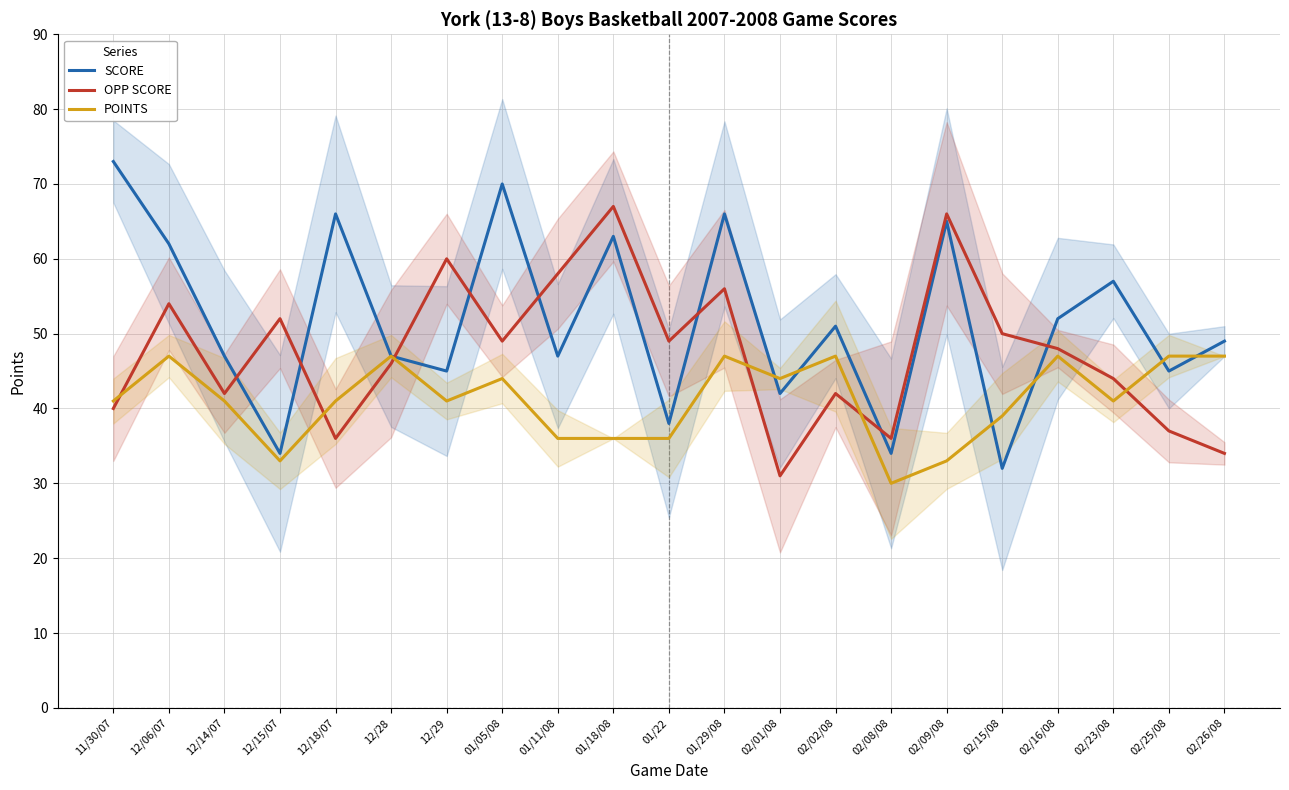

Rank the series by their maximum value, from highest to lowest.

SCORE, OPP SCORE, POINTS